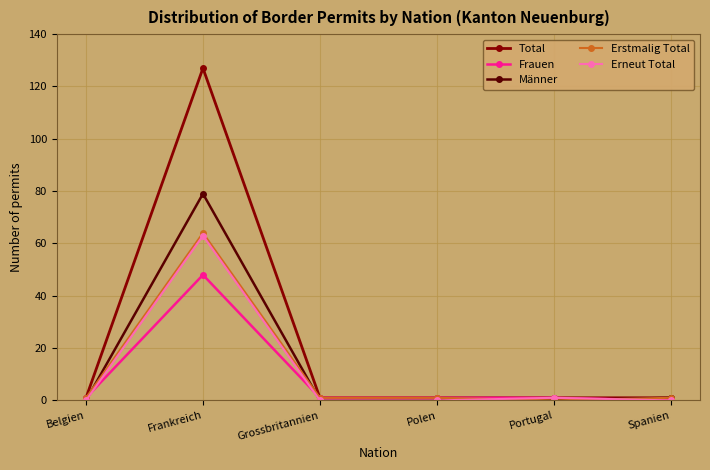

Between which two adjacent categories do Erstmalig Total and Erneut Total first intersect?

Polen and Portugal